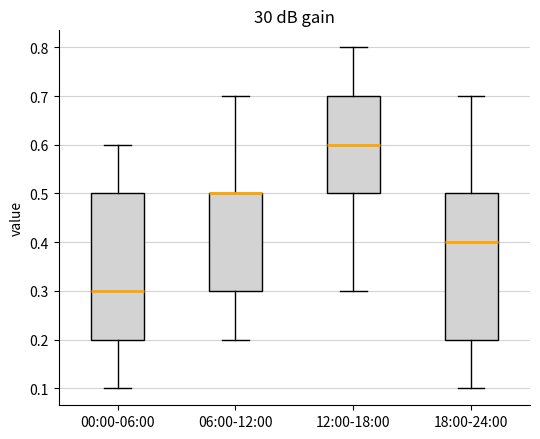

Reading left to right, read every box against the y-axis: the position of its median line, the range the box covers, and the ends of its whiskers. The values are not printed on the chart, so give them approximately, as read against the axis.

00:00-06:00: median 0.3, box 0.2 to 0.5, whiskers 0.1 to 0.6
06:00-12:00: median 0.5 (drawn on the box's upper edge), box 0.3 to 0.5, whiskers 0.2 to 0.7
12:00-18:00: median 0.6, box 0.5 to 0.7, whiskers 0.3 to 0.8
18:00-24:00: median 0.4, box 0.2 to 0.5, whiskers 0.1 to 0.7